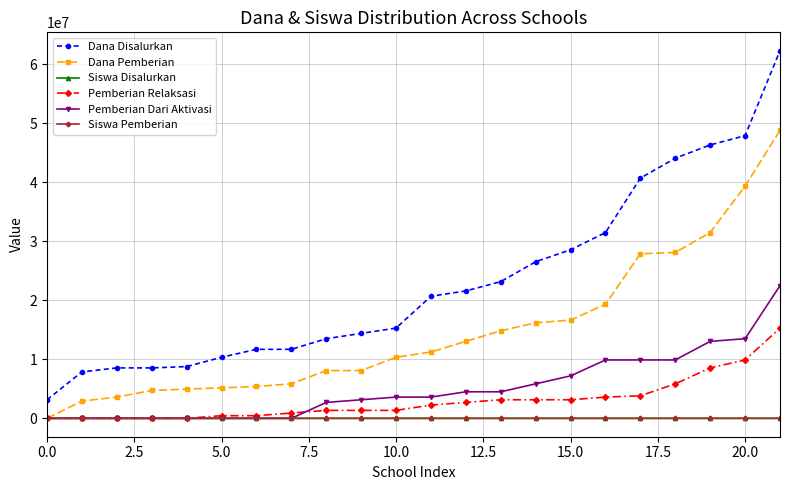

How many data points in Dana Pemberian are less than 11250000?

11